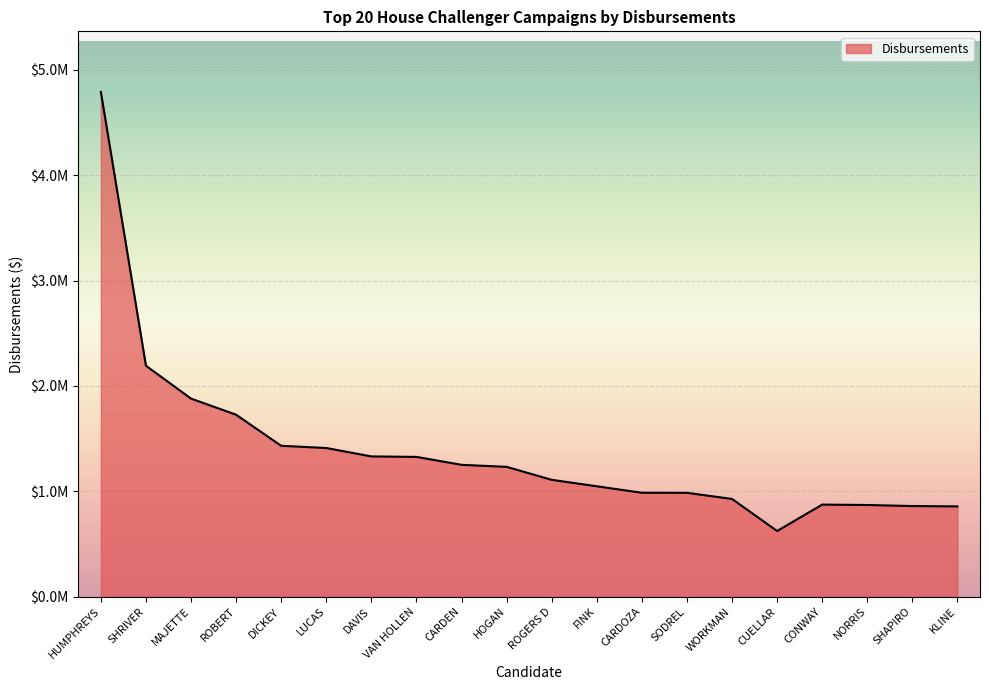

Does the chart display data point markers on the line(s)?

No